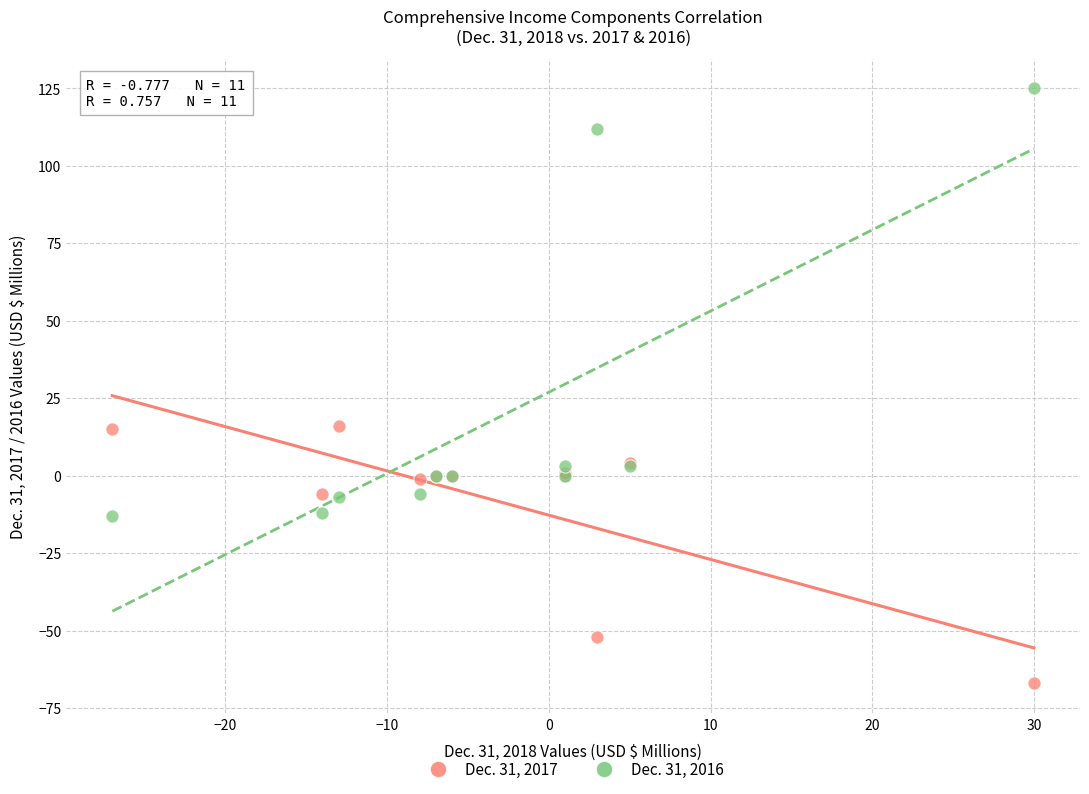

What is the X range (max minus min) for the scatter plot?

57